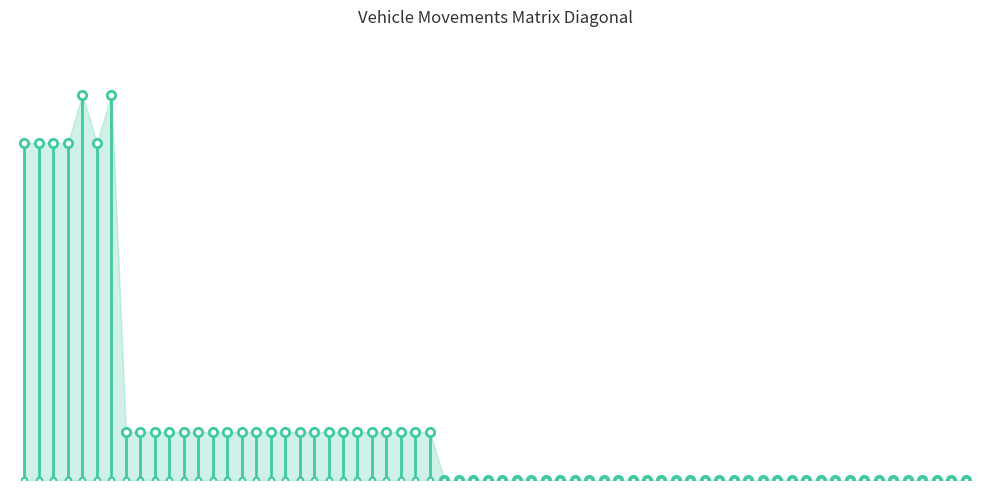

Is it true that the value at 0 is 10?

False